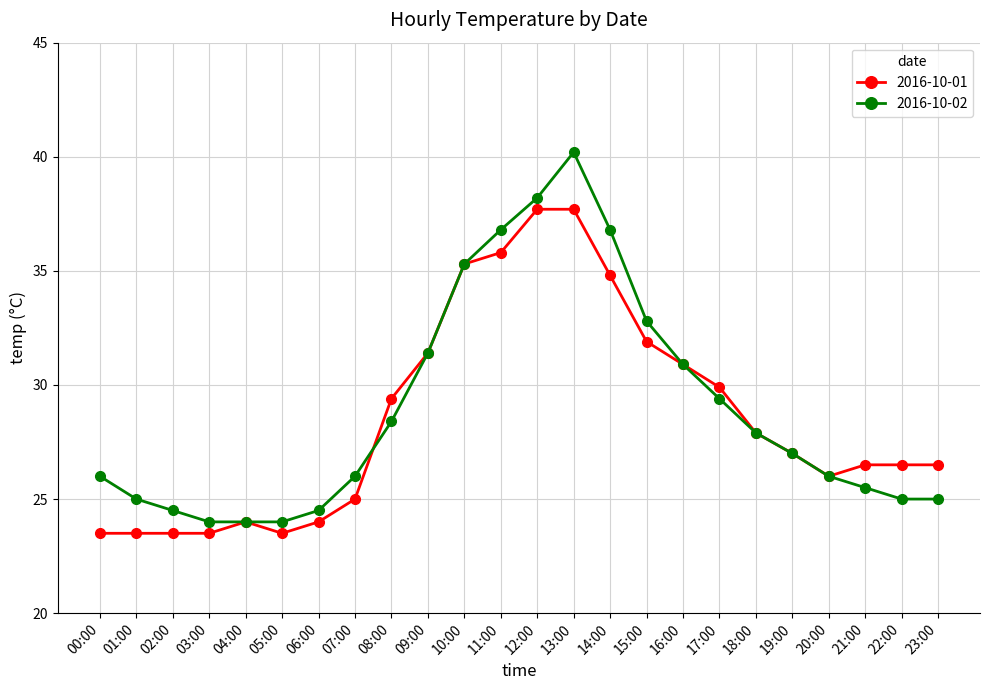

What is the average value of the 2016-10-01 series?

28.6